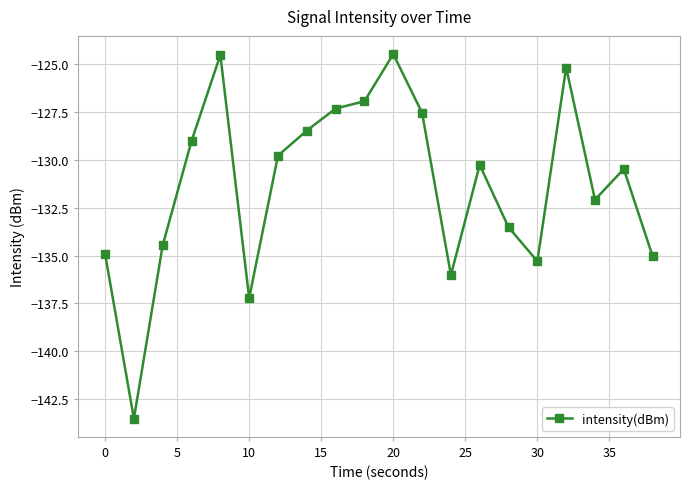

What is the greatest value displayed?

-124.5